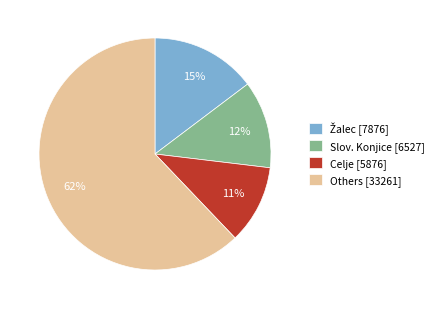

How many slices are in this pie chart?

4